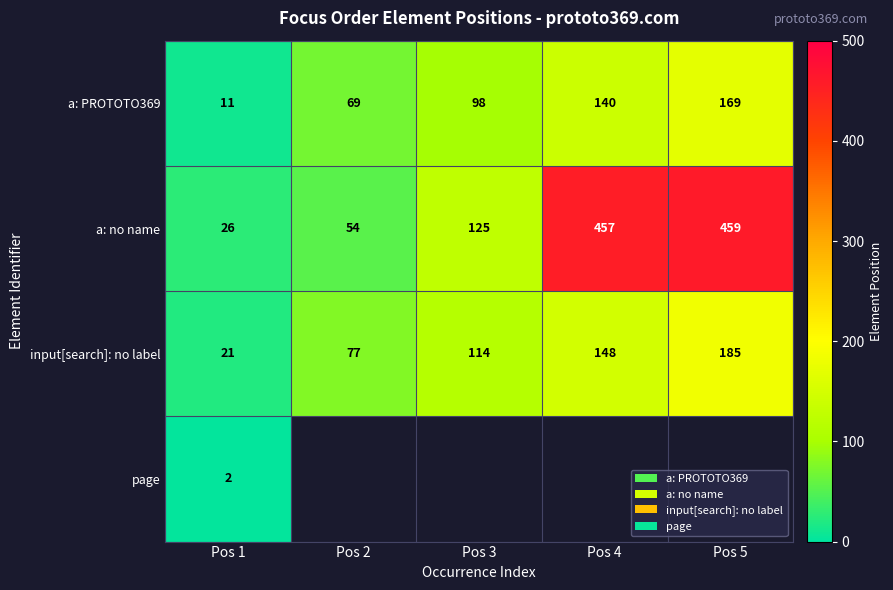

The a: no name series shows 259 at Pos 4. True or false?

False